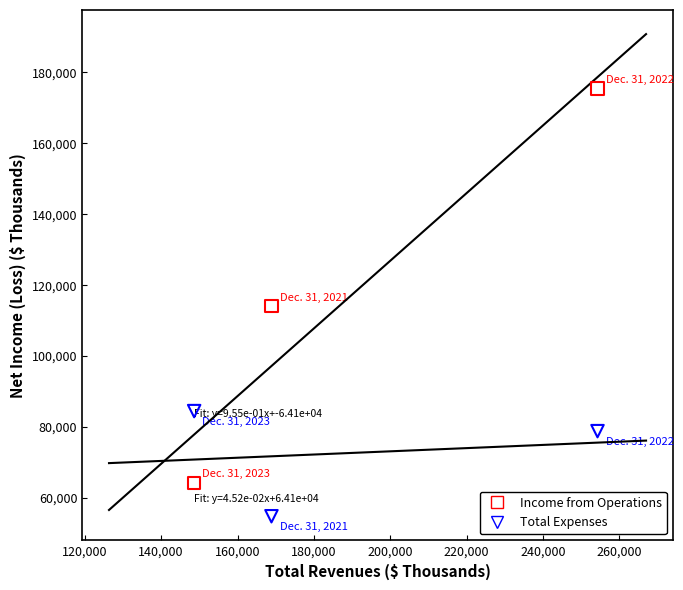

Which series contains the lowest Y value?

Total Expenses